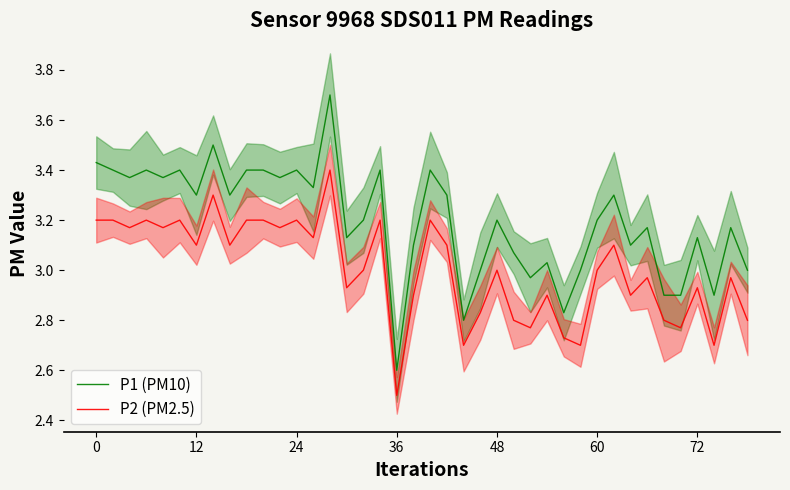

What is the value of the P2 (PM2.5) point at the 29th from the left?

2.7